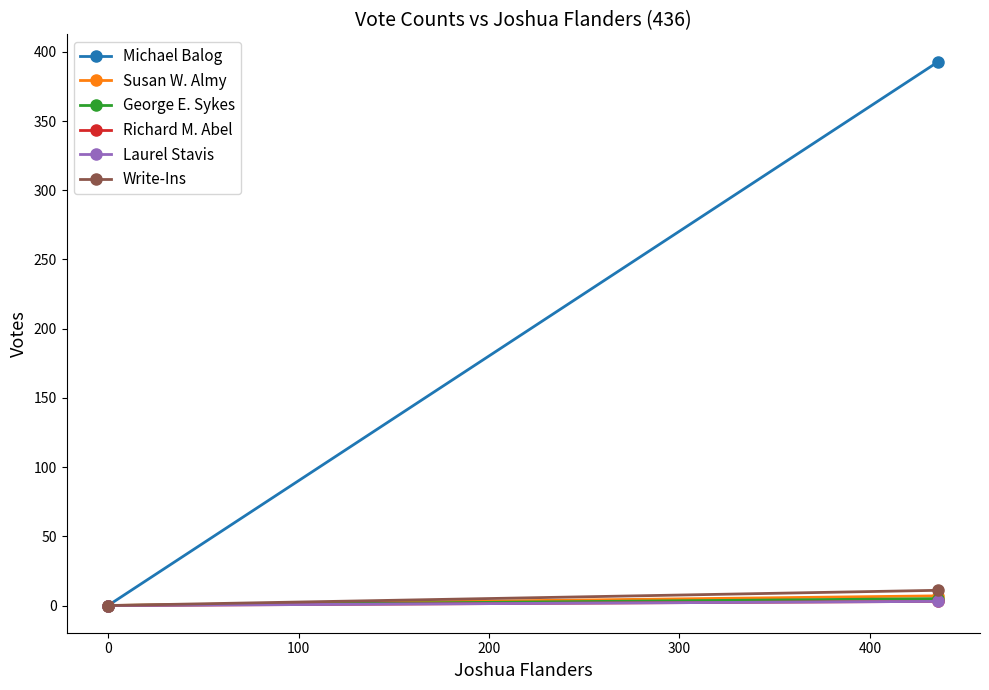

Rank the series at 0 from lowest to highest value.

Richard M. Abel, Laurel Stavis, George E. Sykes, Susan W. Almy, Write-Ins, Michael Balog